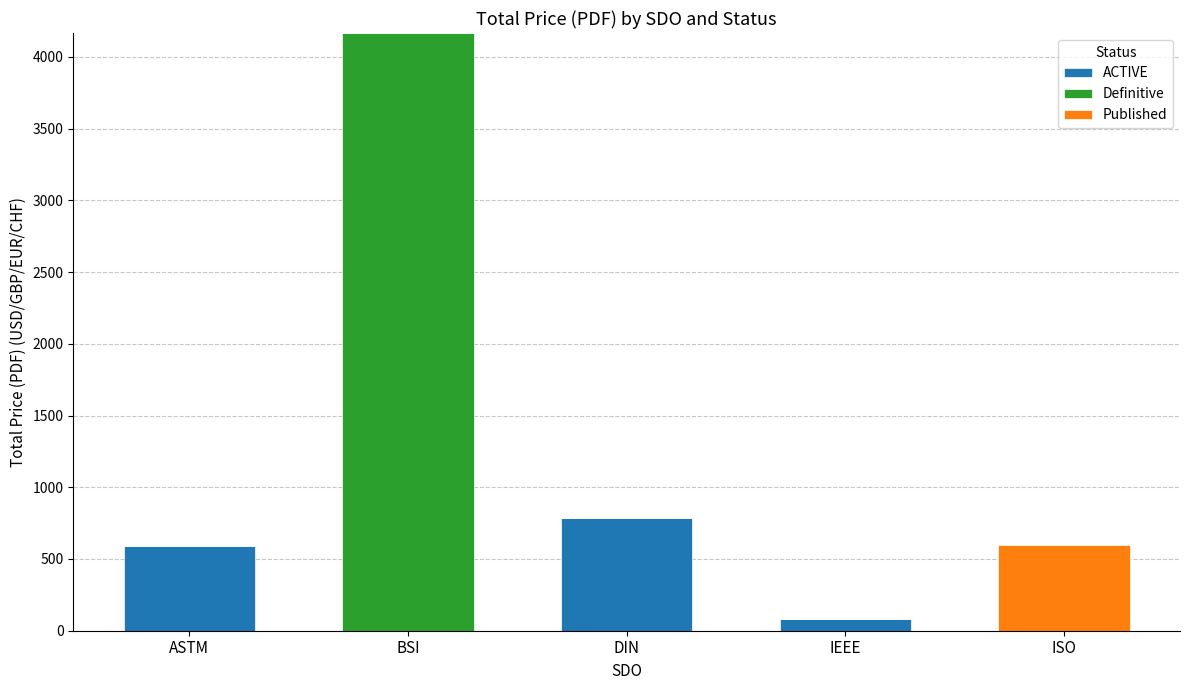

Where is ACTIVE nearest to the value 393?

ASTM